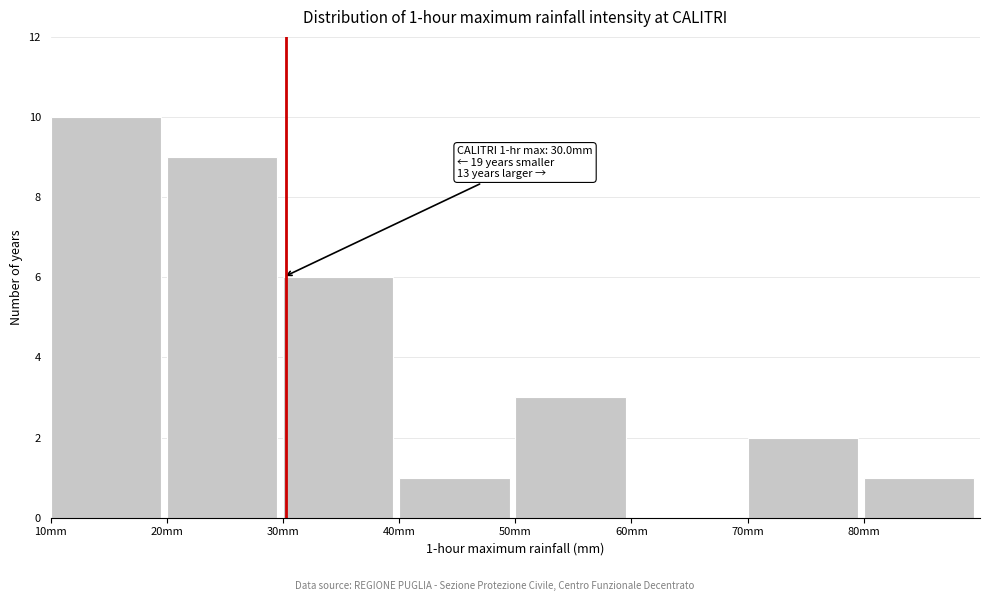

Which range on the x-axis has the tallest bar?

10 to 20